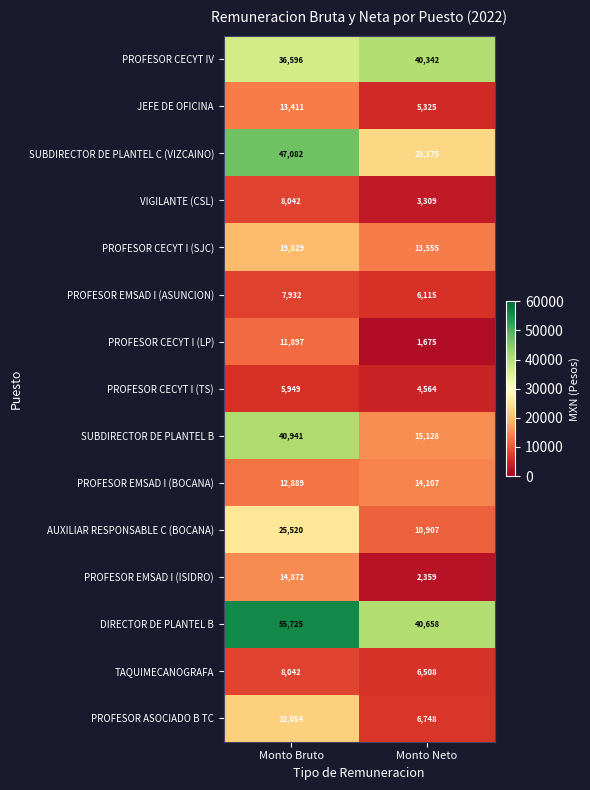

Where is PROFESOR EMSAD I (BOCANA) nearest to the value 13498?

Monto Bruto